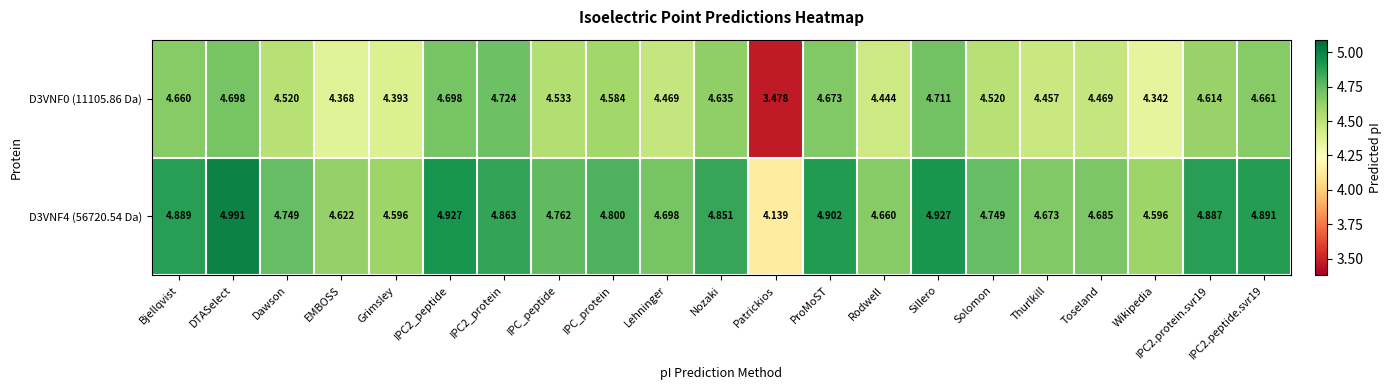

Where is D3VNF4 (56720.54 Da) nearest to the value 4?

Patrickios